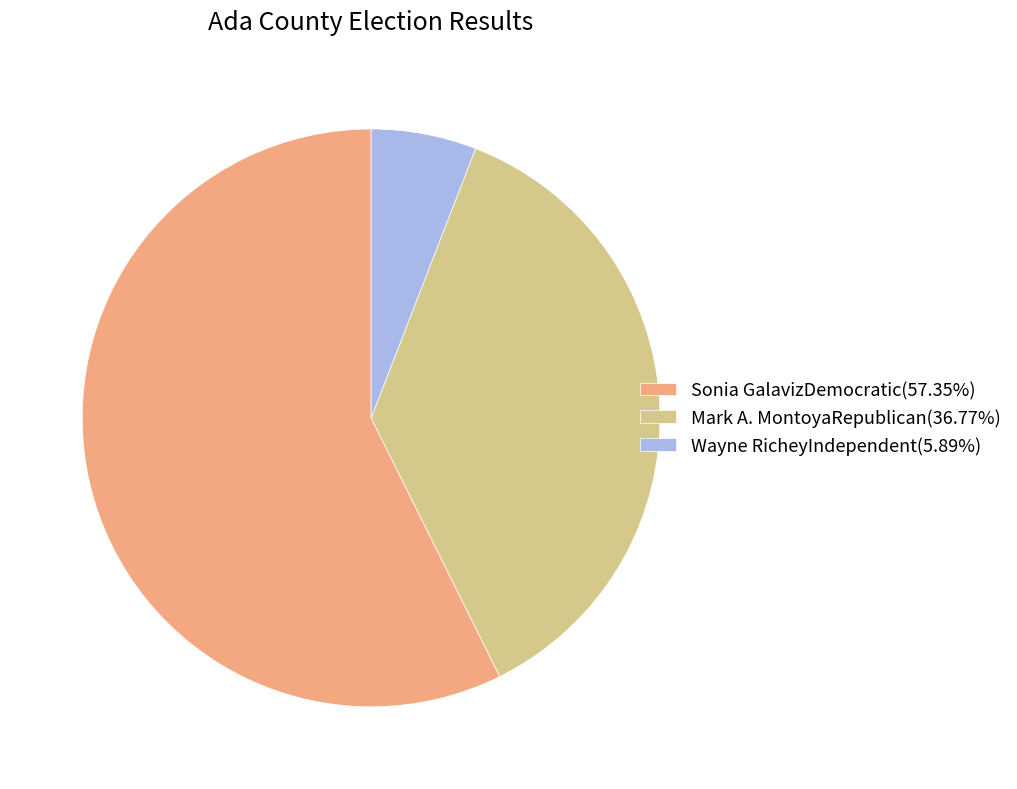

Approximately how many times larger is the value at Wayne RicheyIndependent compared to Sonia GalavizDemocratic?

0.1